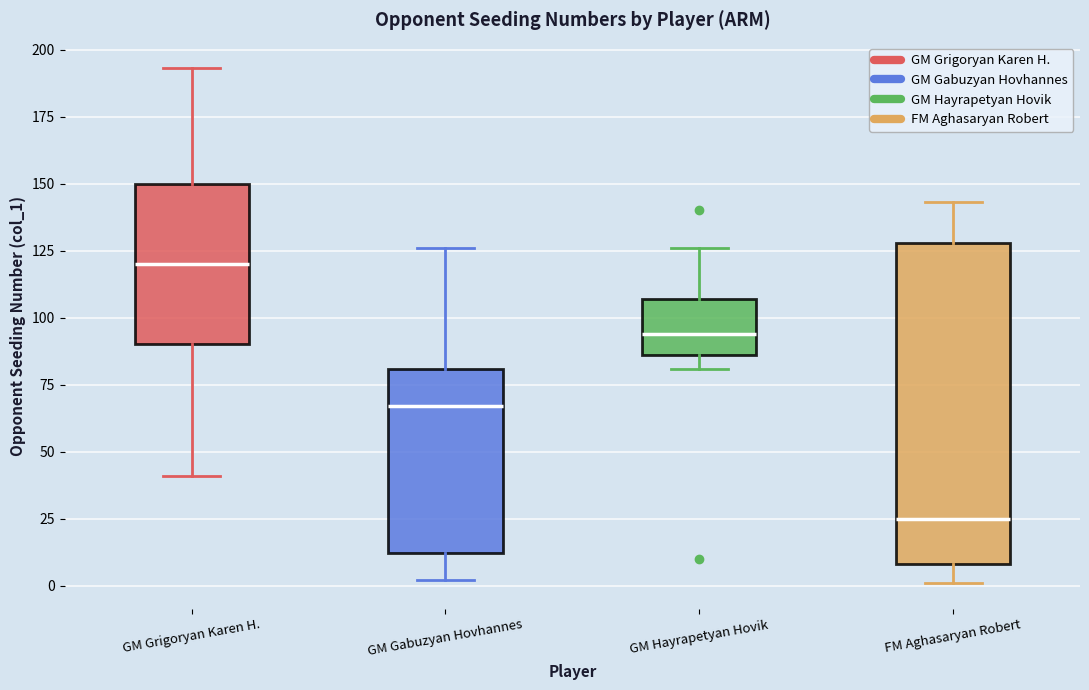

Which box's median line is the highest?

GM Grigoryan Karen H.